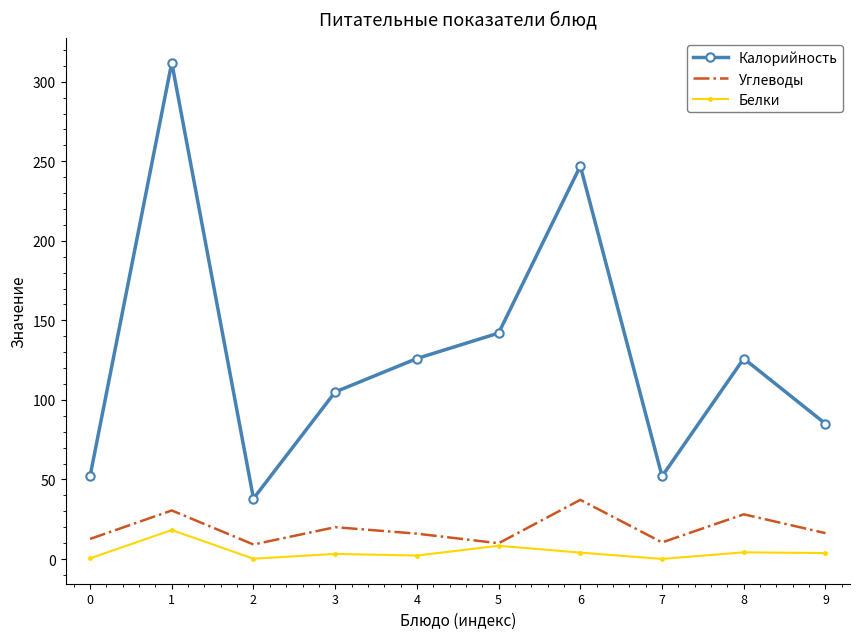

Is the value of Белки at 8 greater than the value of Углеводы at 6?

No